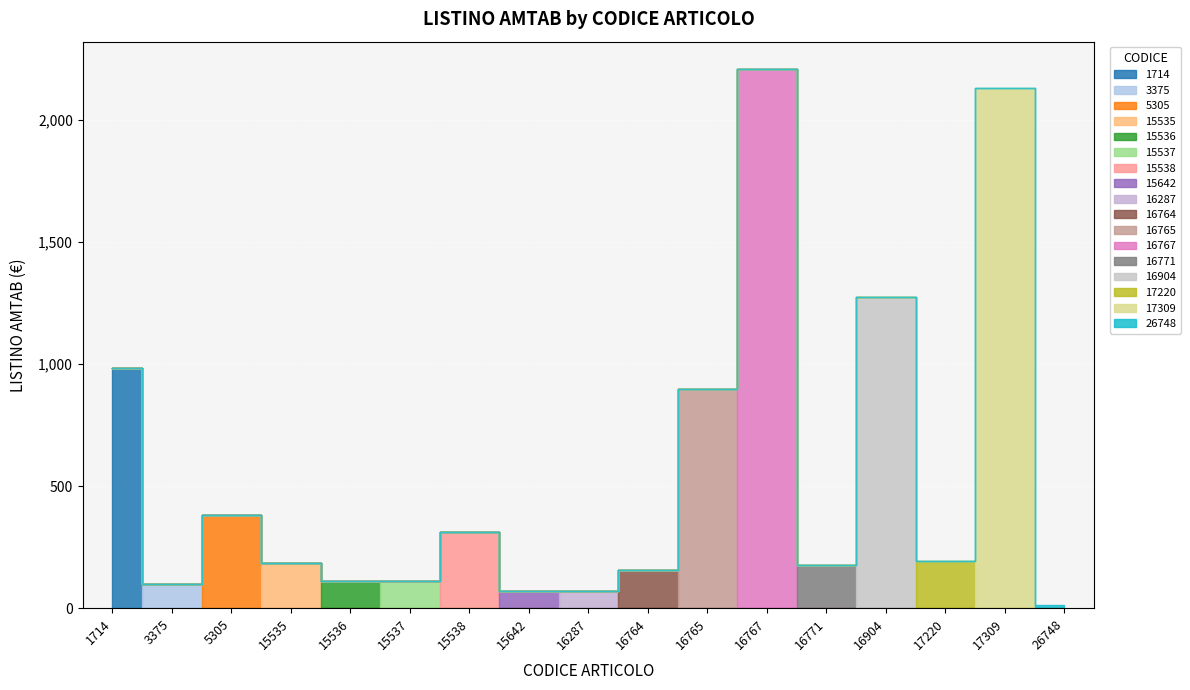

How many lines are shown in the chart?

1